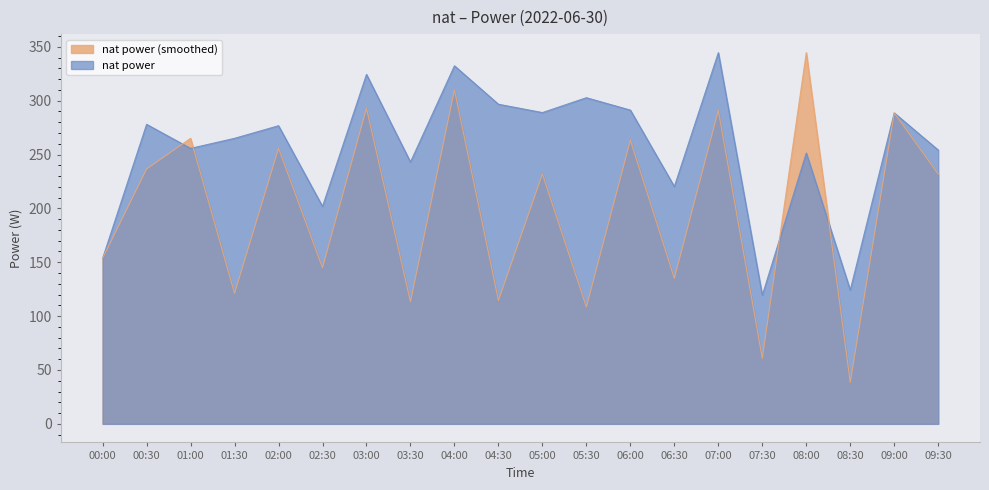

How many lines are shown in the chart?

2